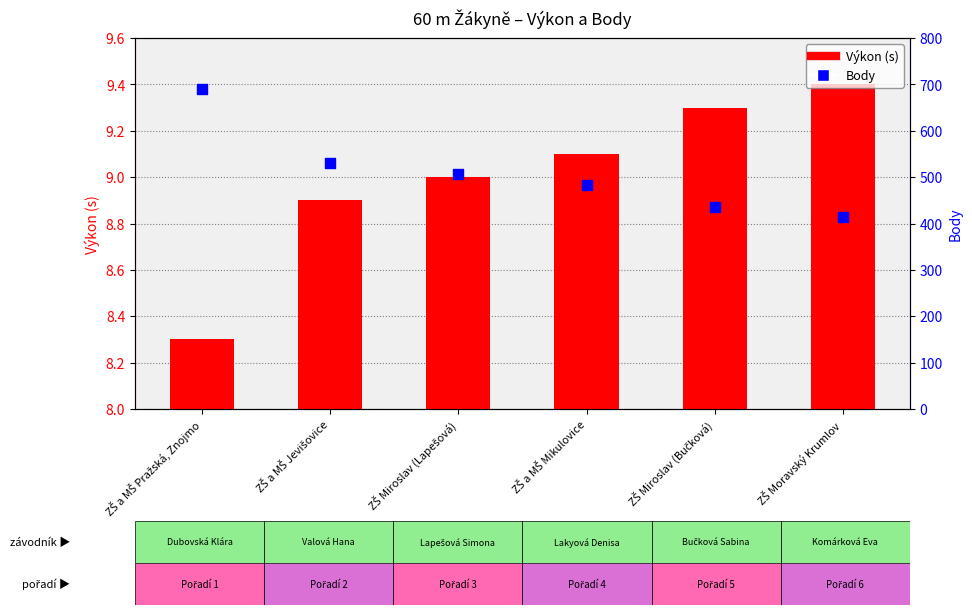

At which category is the sum across all series the highest?

ZŠ a MŠ Pražská, Znojmo